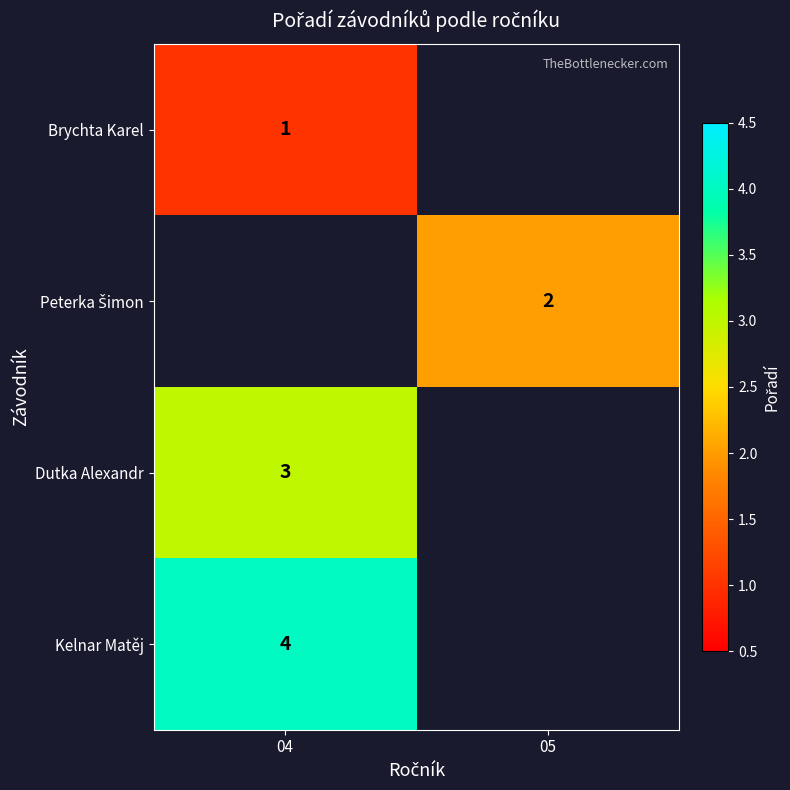

Is the value of Brychta Karel at 04 greater than the value of Kelnar Matěj at 04?

No